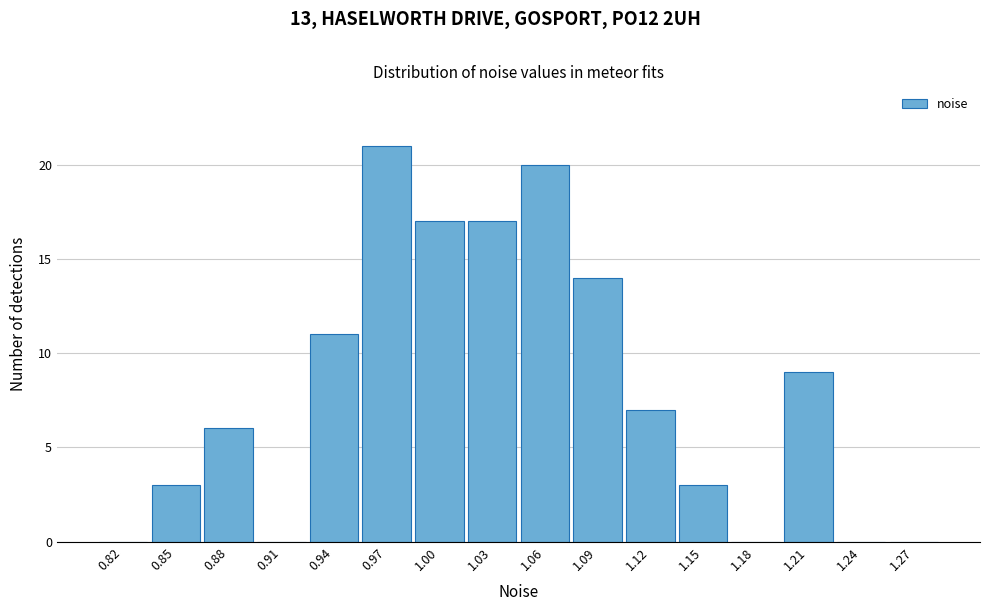

Reading left to right, transcribe all the data shown in this chart.

0.82=0	0.85=3	0.88=6	0.91=0	0.94=11	0.97=21	1.00=17	1.03=17	1.06=20	1.09=14	1.12=7	1.15=3	1.18=0	1.21=9	1.24=0	1.27=0